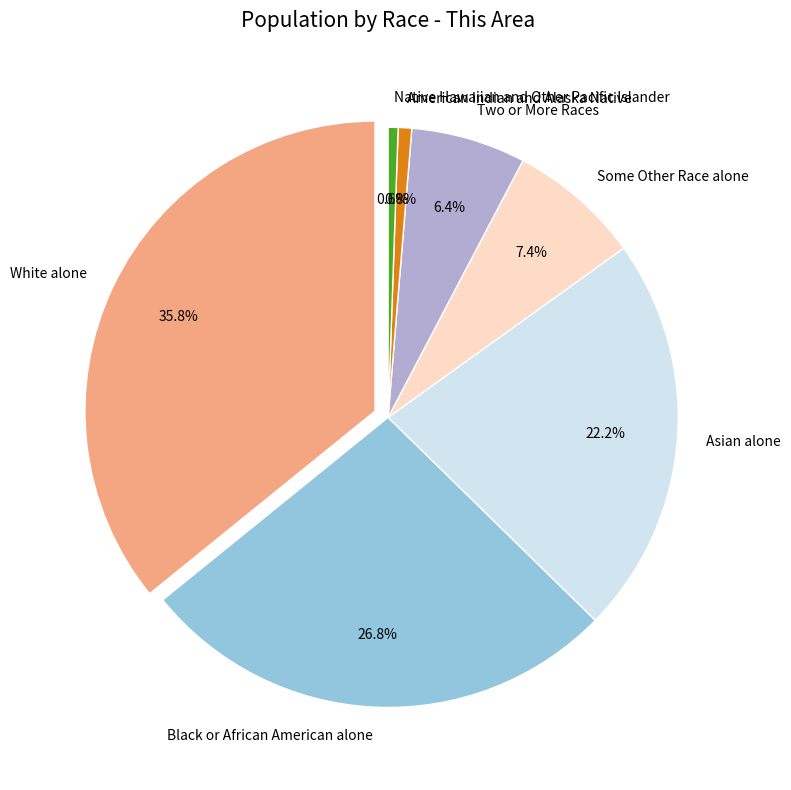

Is there a majority slice in this chart?

No